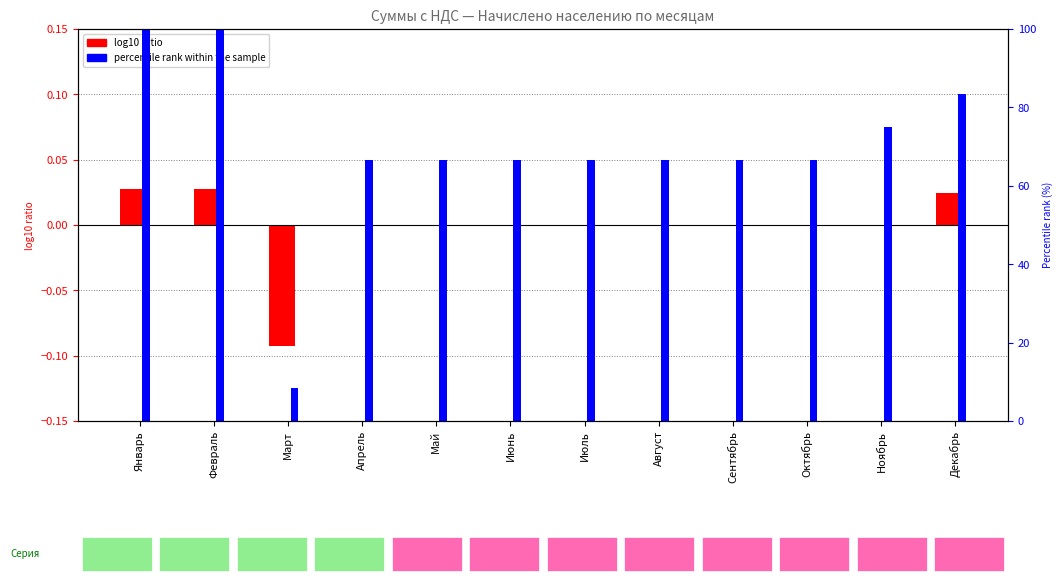

What is the label of the 10th bar from the left?

Октябрь